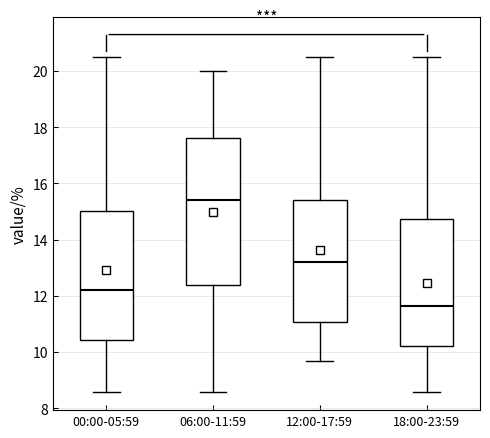

Where does the upper whisker of the box for 06:00-11:59 end on the y-axis? The values are not printed on the chart, so give them approximately, as read against the axis.

20.0